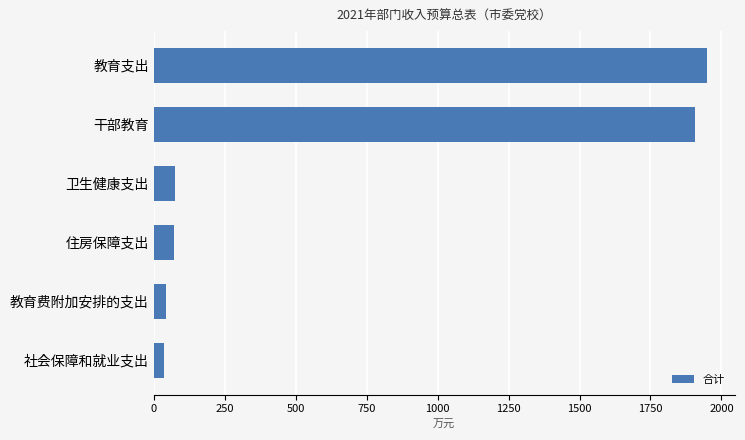

Between 教育支出 and 教育费附加安排的支出, which is larger?

教育支出